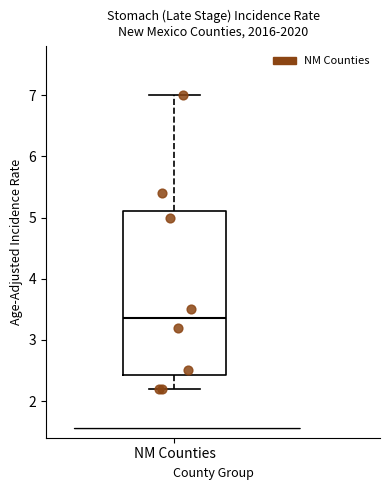

Where does the lower whisker of the box for NM Counties end on the y-axis? The values are not printed on the chart, so give them approximately, as read against the axis.

2.2